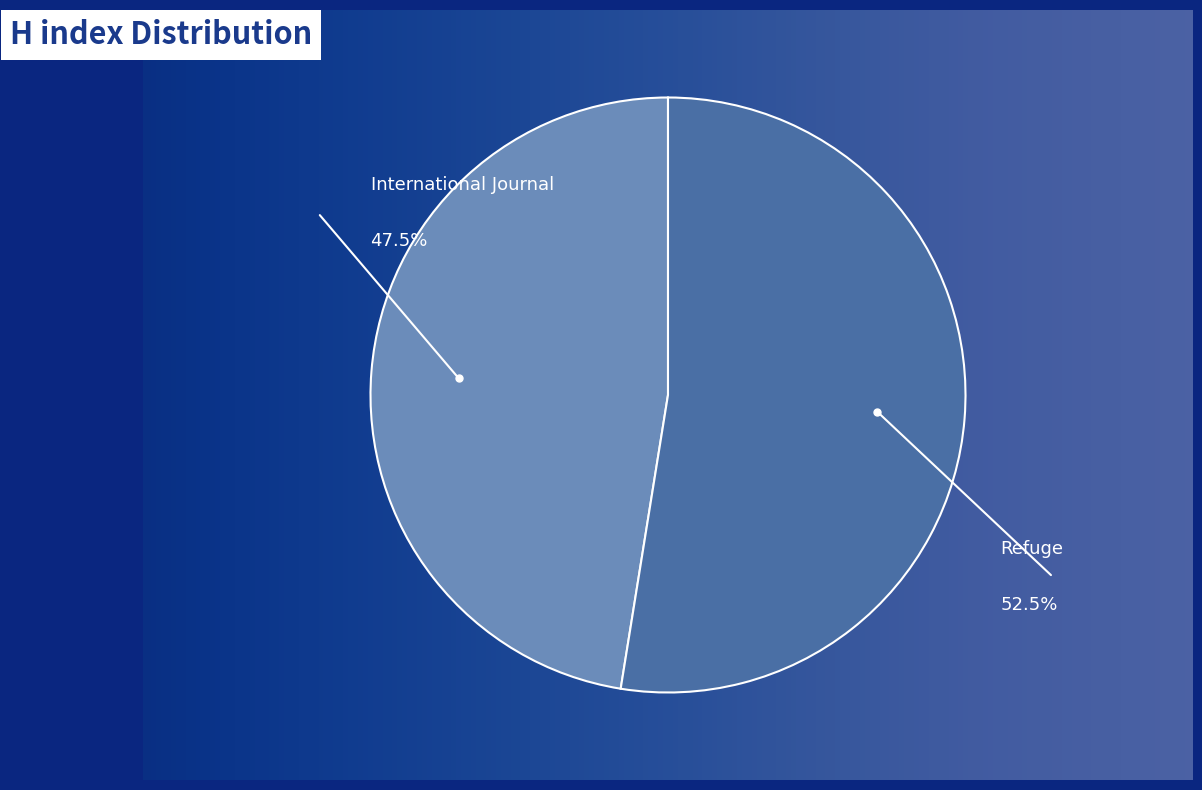

Count the number of slices in the pie.

2